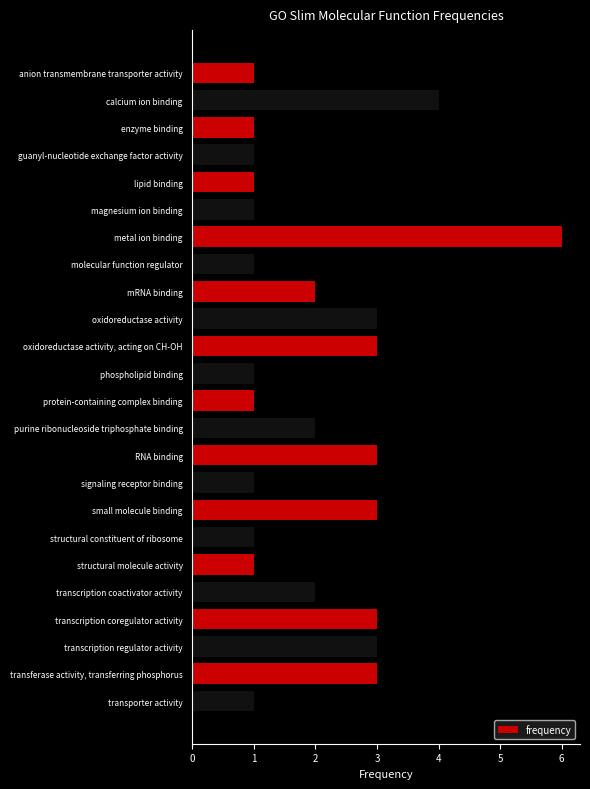

What is the sum of all values?

49